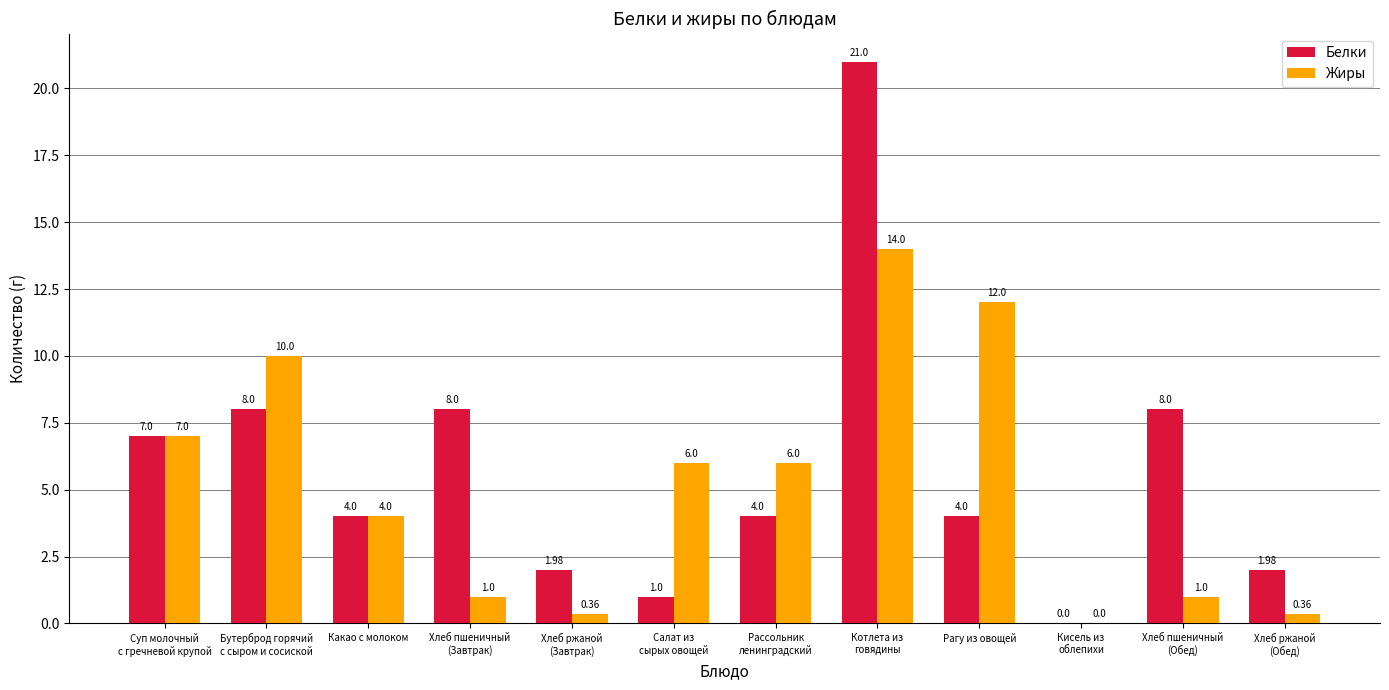

Which category has the highest value across all series?

Котлета из
говядины